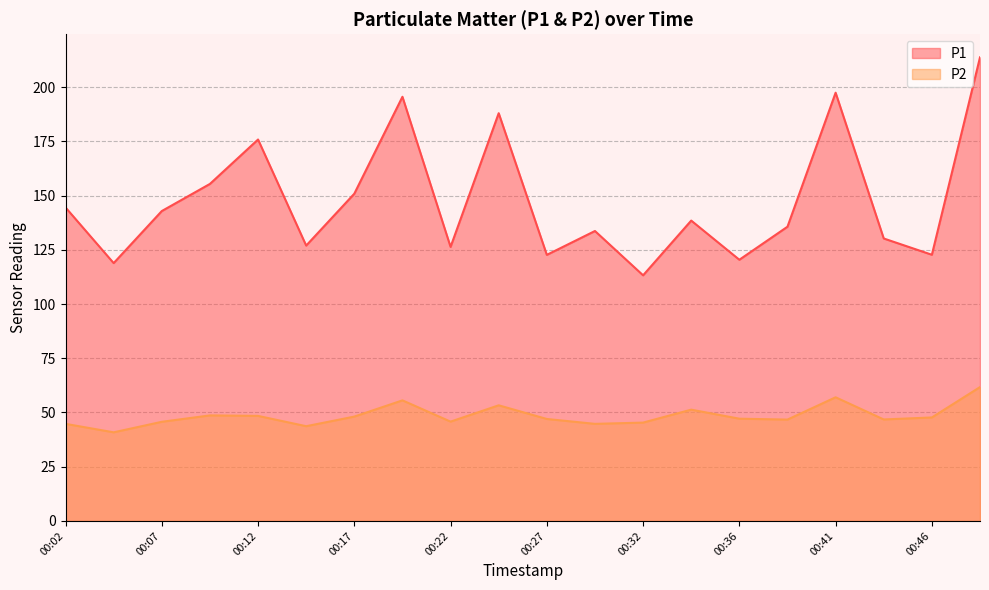

How many lines are shown in the chart?

2